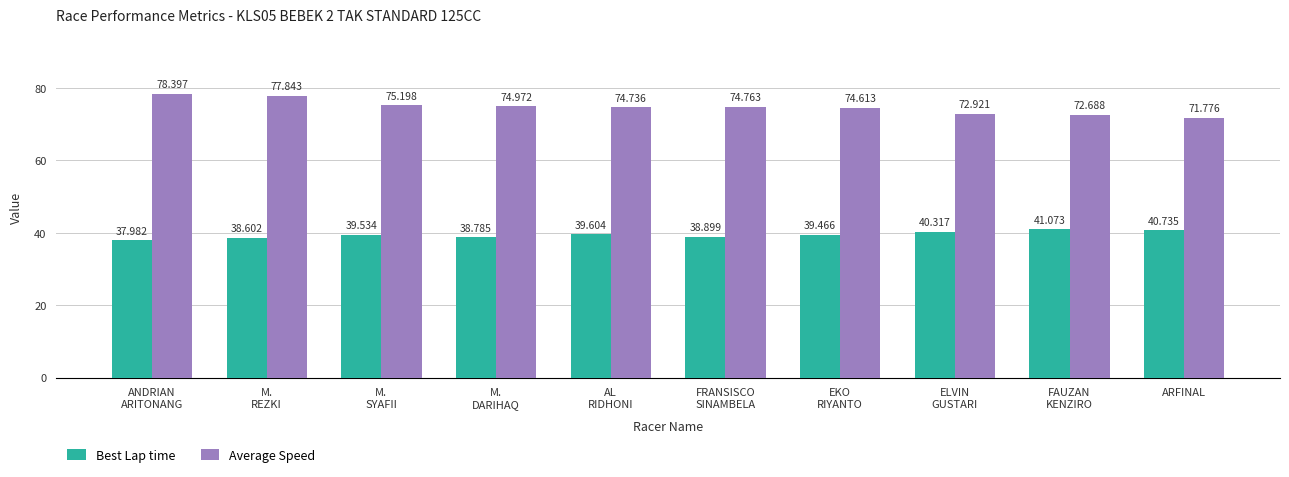

At which category does the chart reach its minimum across all series?

ANDRIAN
ARITONANG